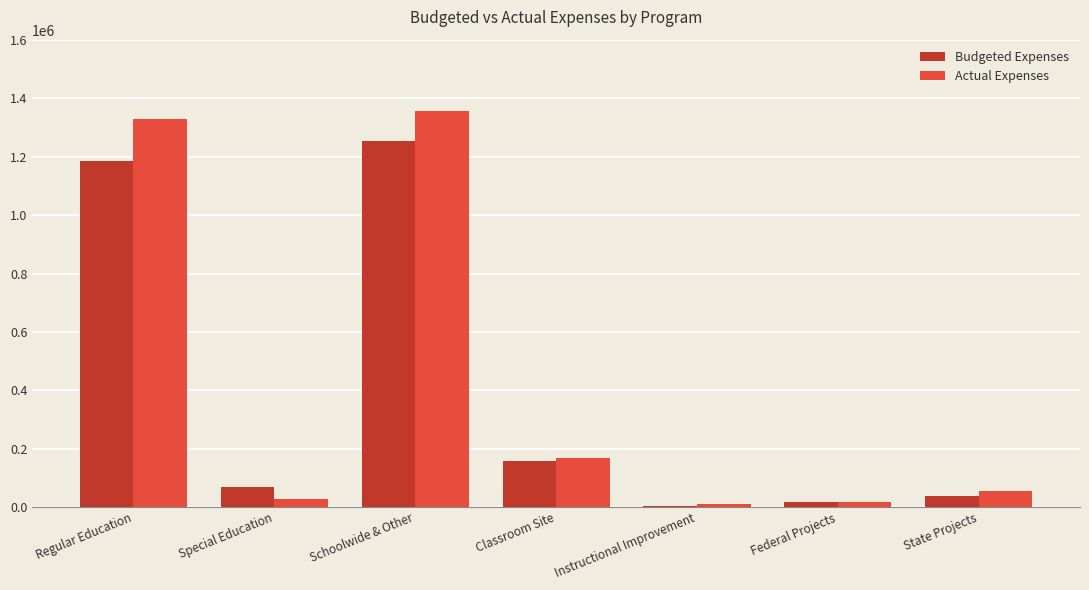

At which label does Budgeted Expenses reach its minimum?

Instructional Improvement